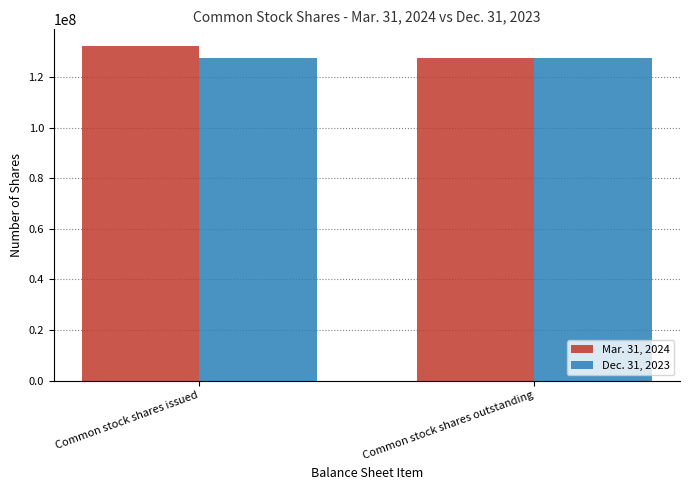

The value of Mar. 31, 2024 at Common stock shares issued is 31181448. True or false?

False